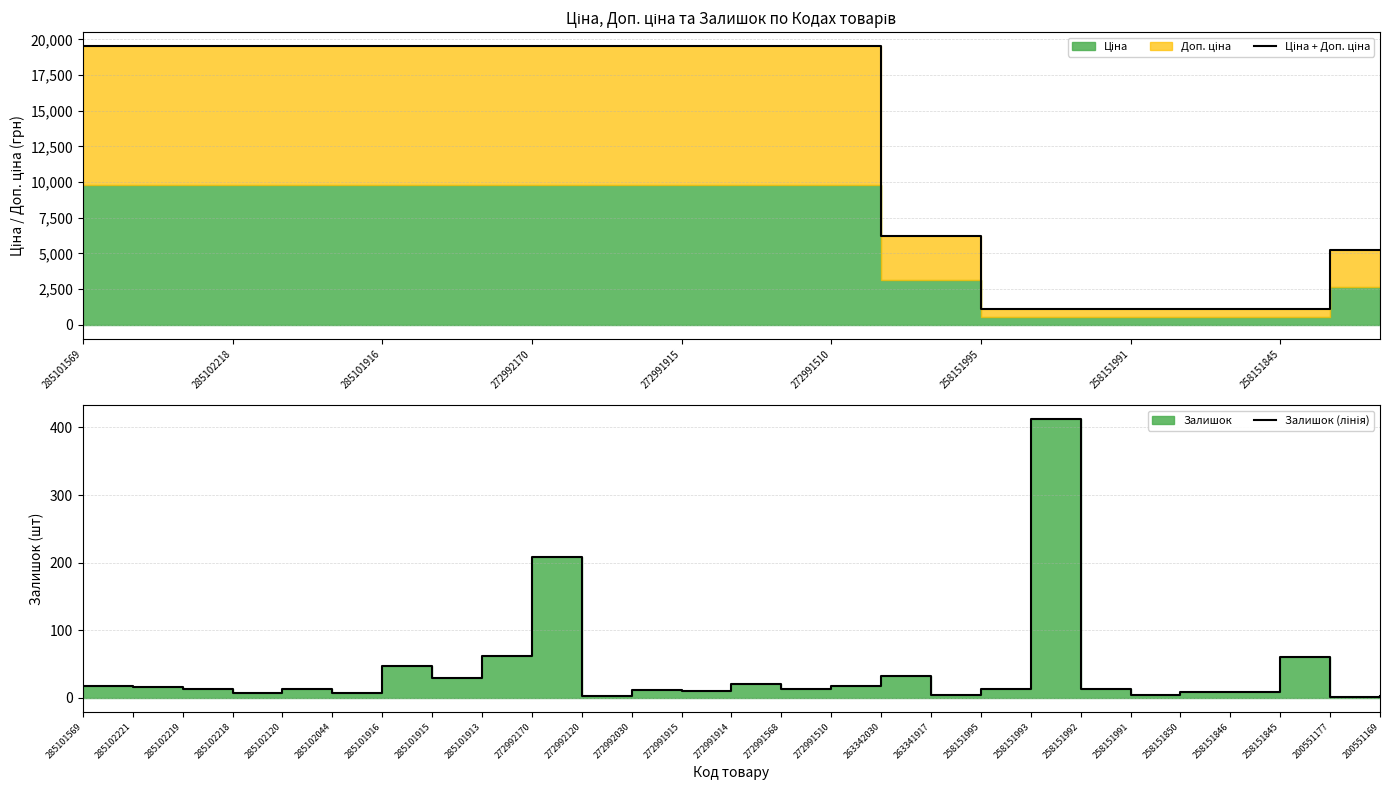

The Залишок (лінія) series shows 4.4 at 285102221. True or false?

False